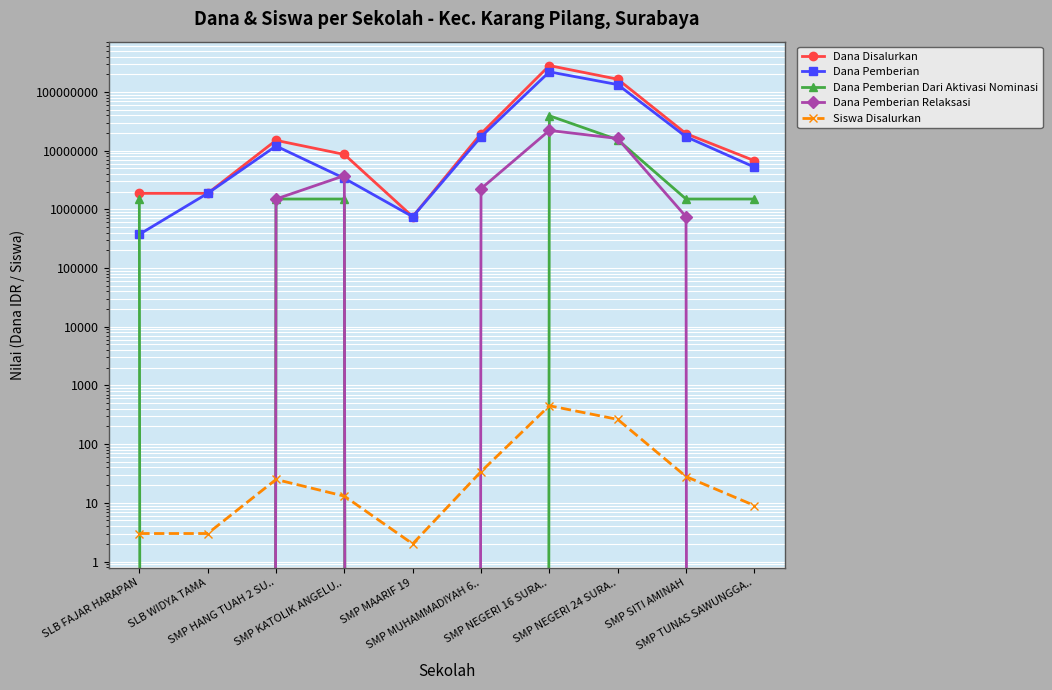

How many times do Dana Pemberian Dari Aktivasi Nominasi and Siswa Disalurkan cross each other?

4